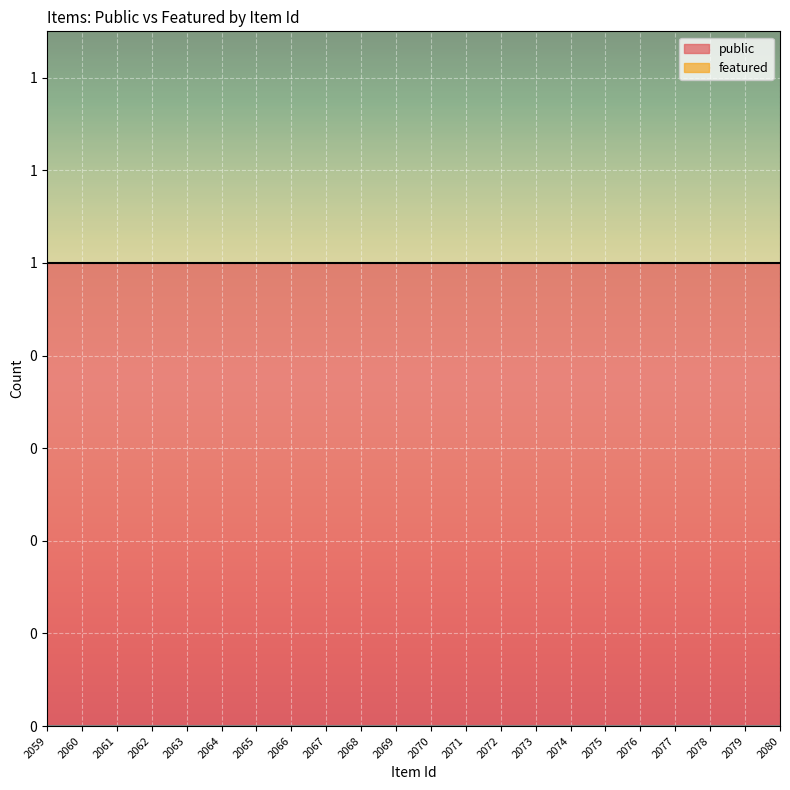

Reading left to right, list all the values displayed in this chart.

public: 2059=1	2060=1	2061=1	2062=1	2063=1	2064=1	2065=1	2066=1	2067=1	2068=1	2069=1	2070=1	2071=1	2072=1	2073=1	2074=1	2075=1	2076=1	2077=1	2078=1	2079=1	2080=1
featured: 2059=0	2060=0	2061=0	2062=0	2063=0	2064=0	2065=0	2066=0	2067=0	2068=0	2069=0	2070=0	2071=0	2072=0	2073=0	2074=0	2075=0	2076=0	2077=0	2078=0	2079=0	2080=0